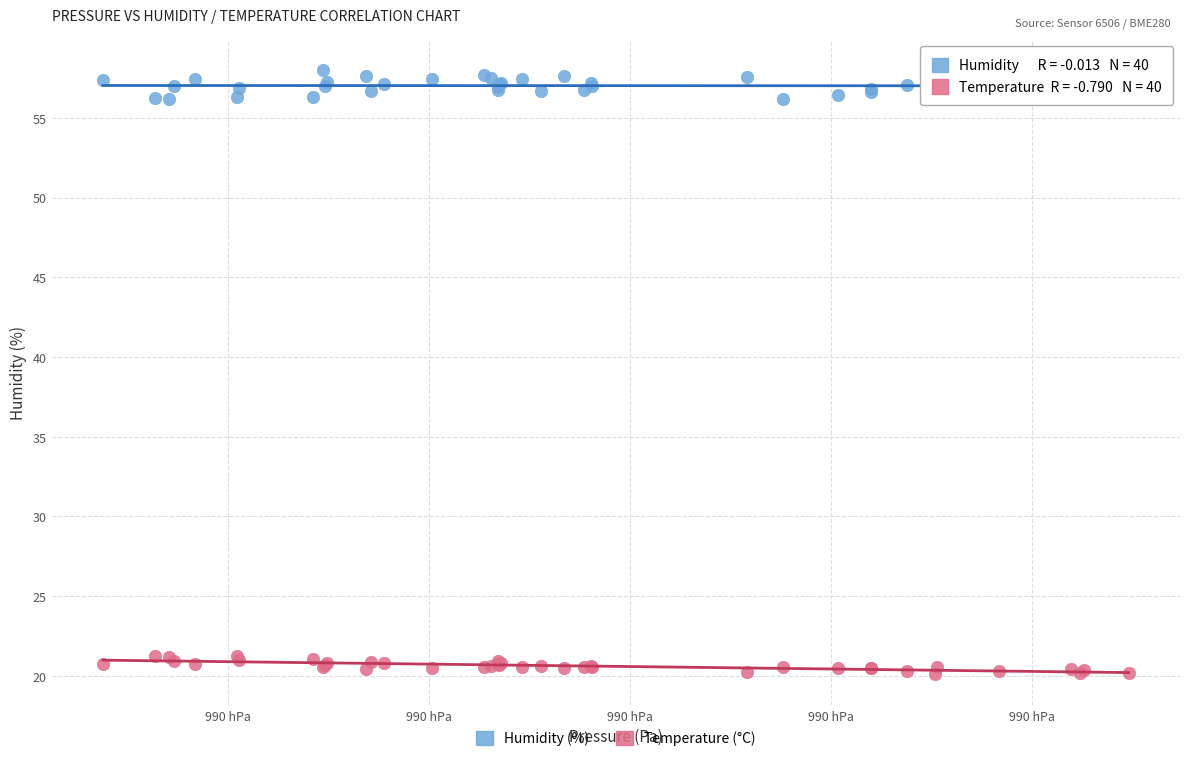

Which series has the widest spread of Y values?

Humidity (%)